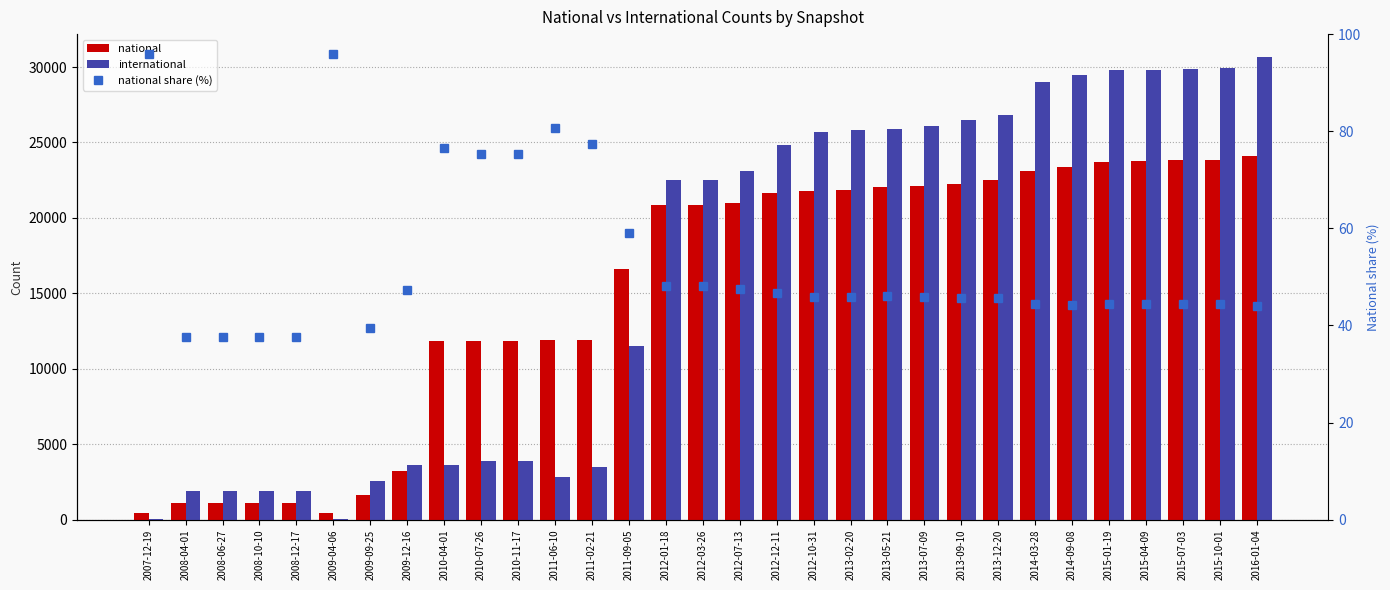

What is the label of the 3rd bar from the right?

2015-07-03